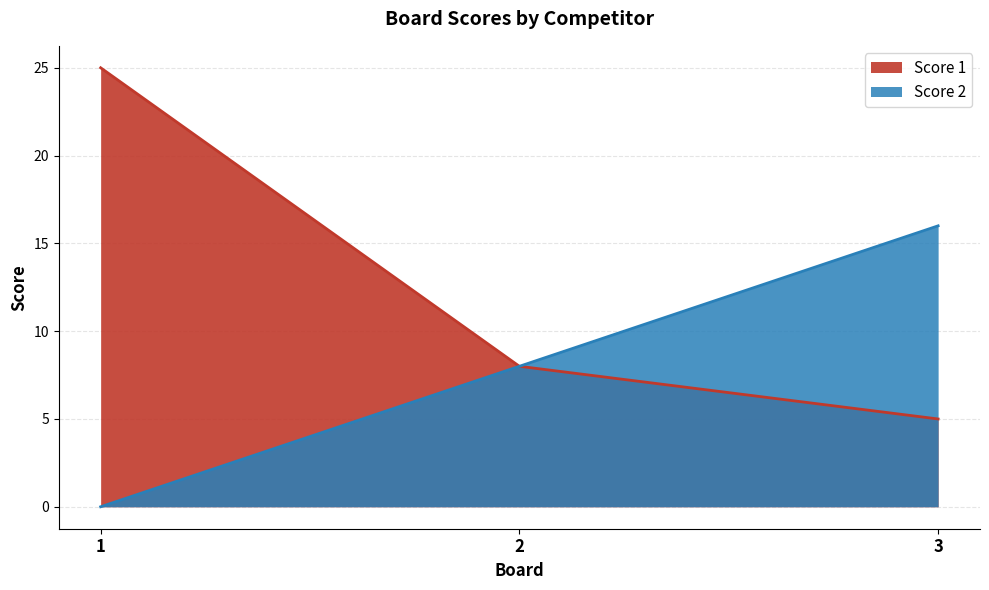

Where is Score 2 nearest to the value 8?

2